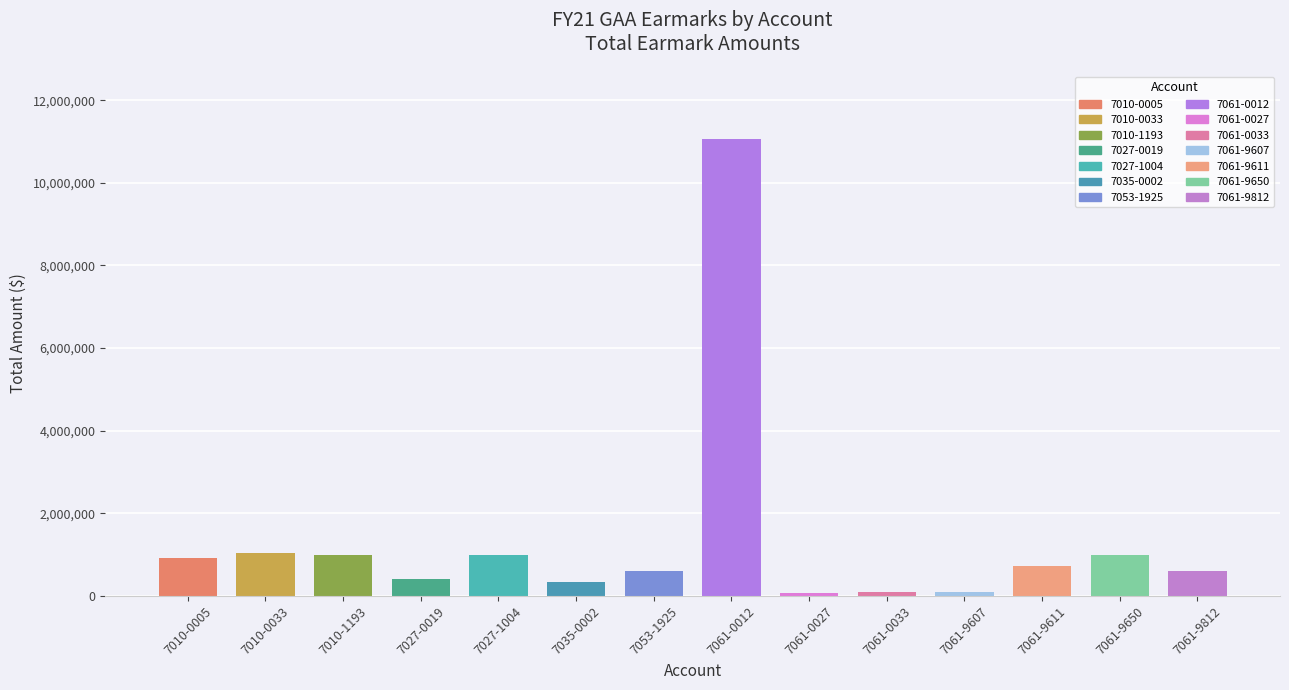

How many values are below 715000?

7